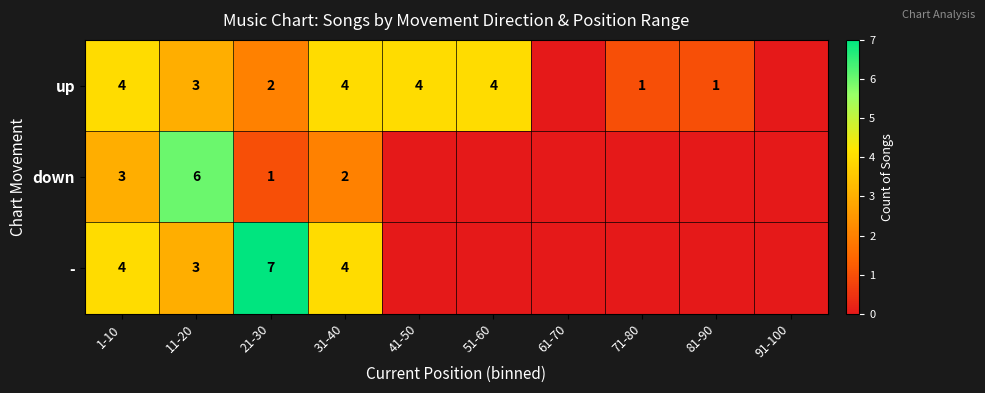

Which has a higher value, 21-30 or 11-20?

11-20